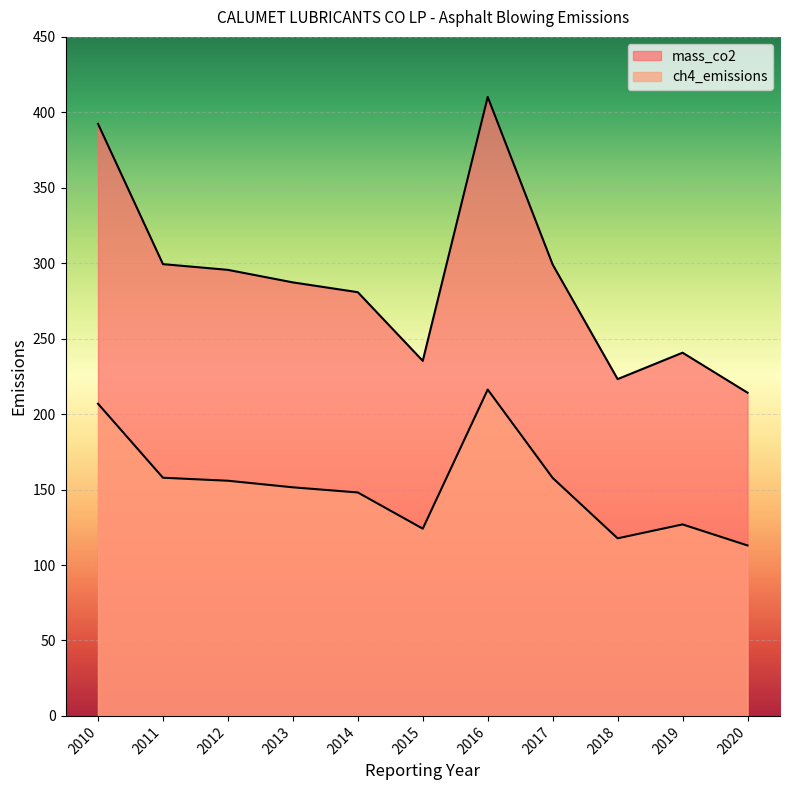

Where does the mass_co2 series first go above 287?

2010